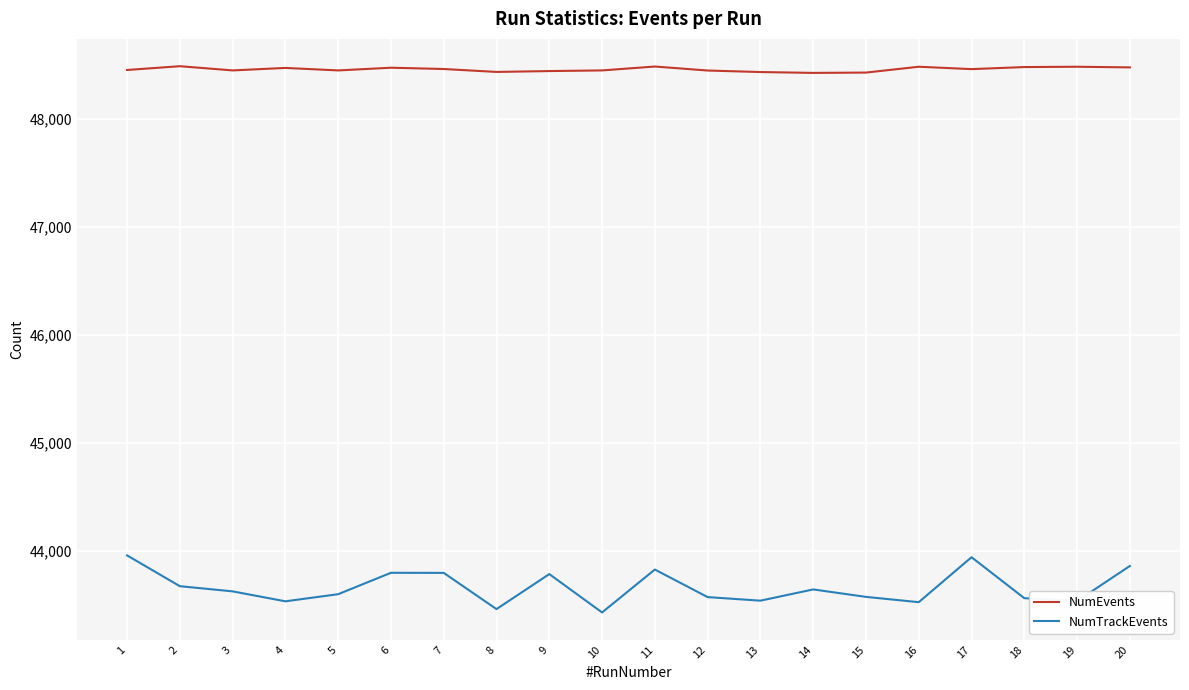

What is the smallest value displayed?

43432